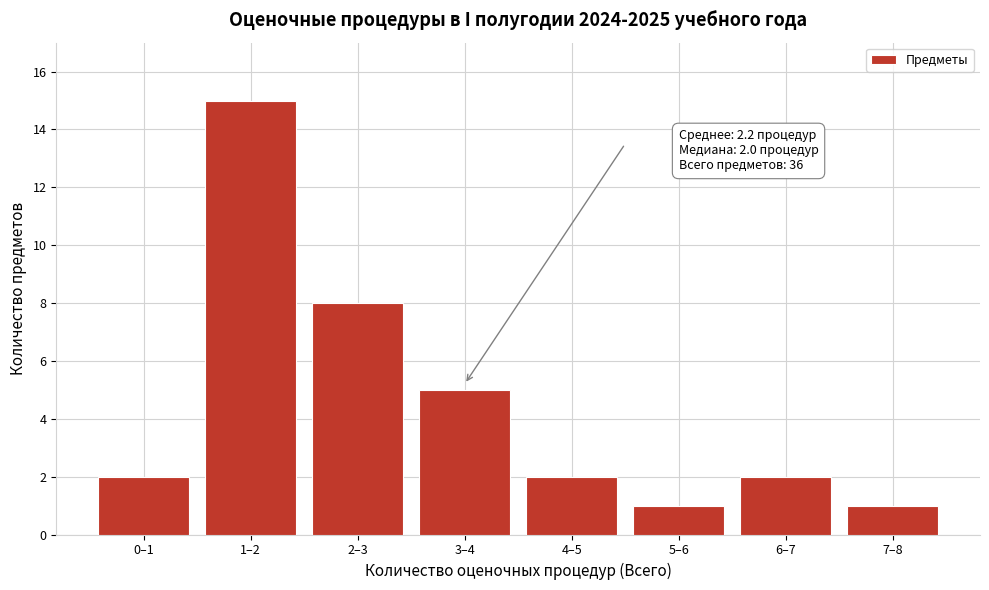

Reading left to right, transcribe all the data shown in this chart.

2	15	8	5	2	1	2	1